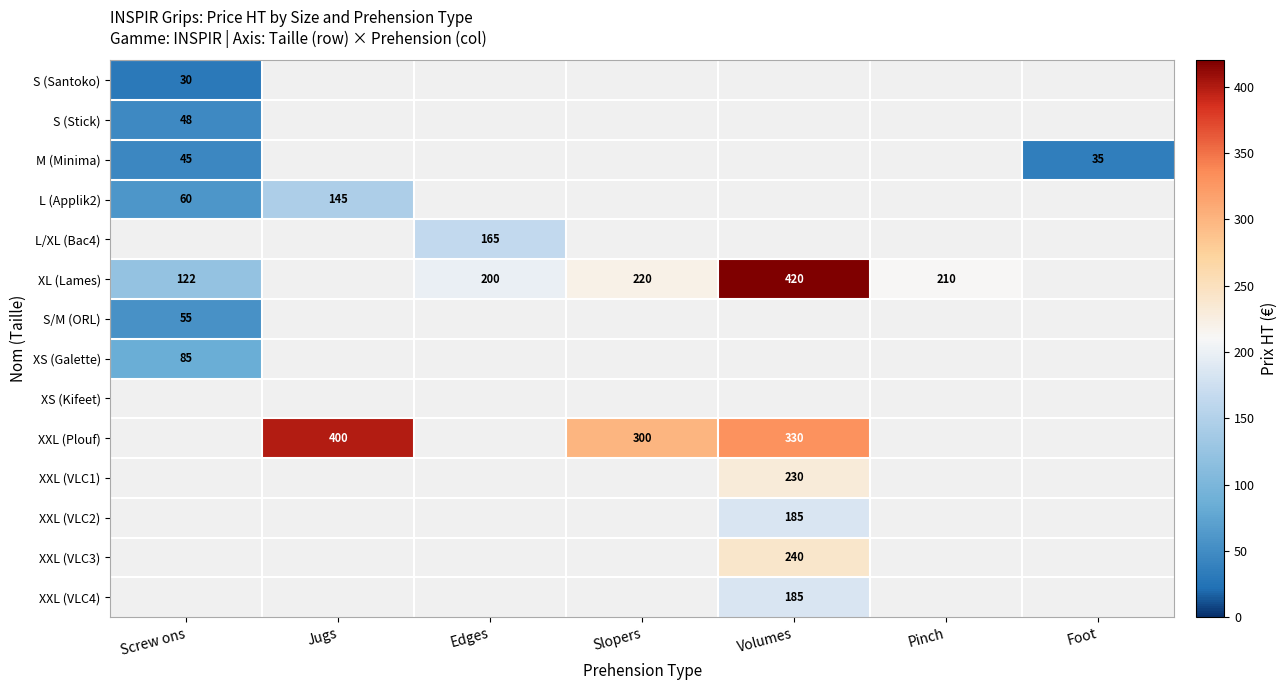

True or false: XL (Lames) has a value of 289 at Volumes.

False